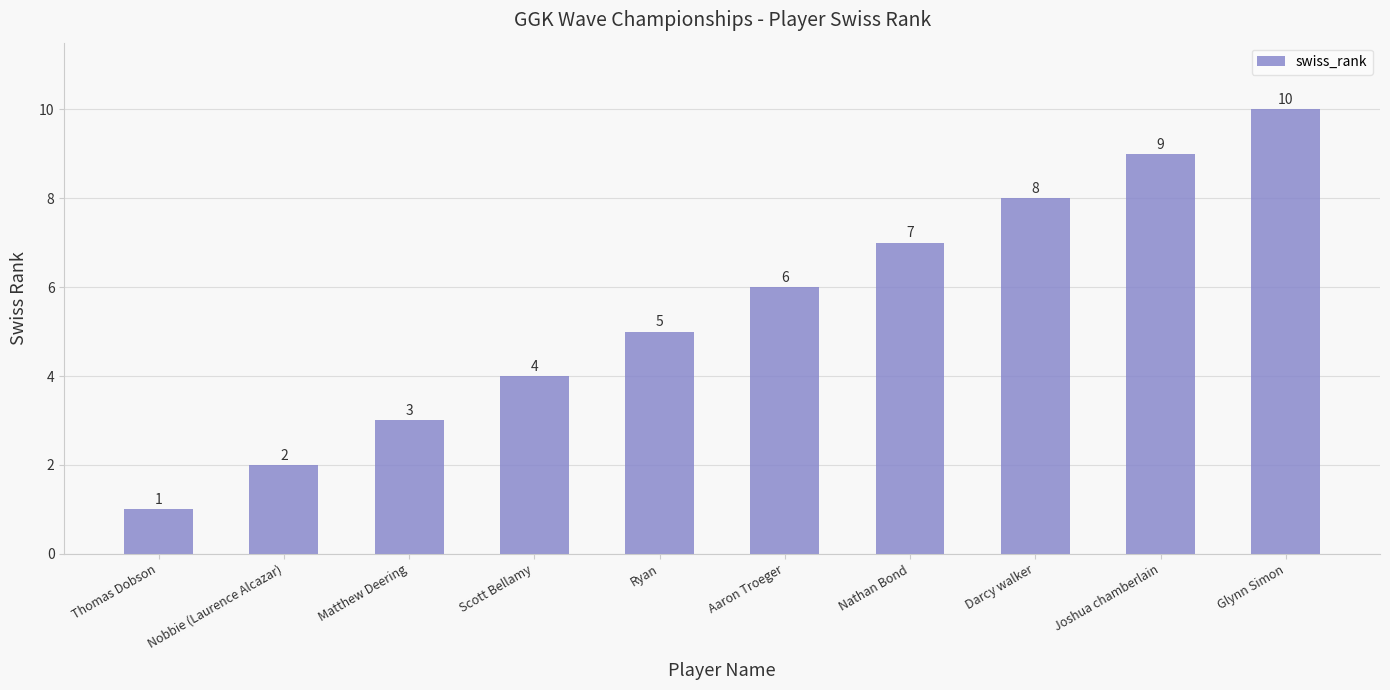

List the labels in order of value, largest first.

Glynn Simon, Joshua chamberlain, Darcy walker, Nathan Bond, Aaron Troeger, Ryan, Scott Bellamy, Matthew Deering, Nobbie (Laurence Alcazar), Thomas Dobson